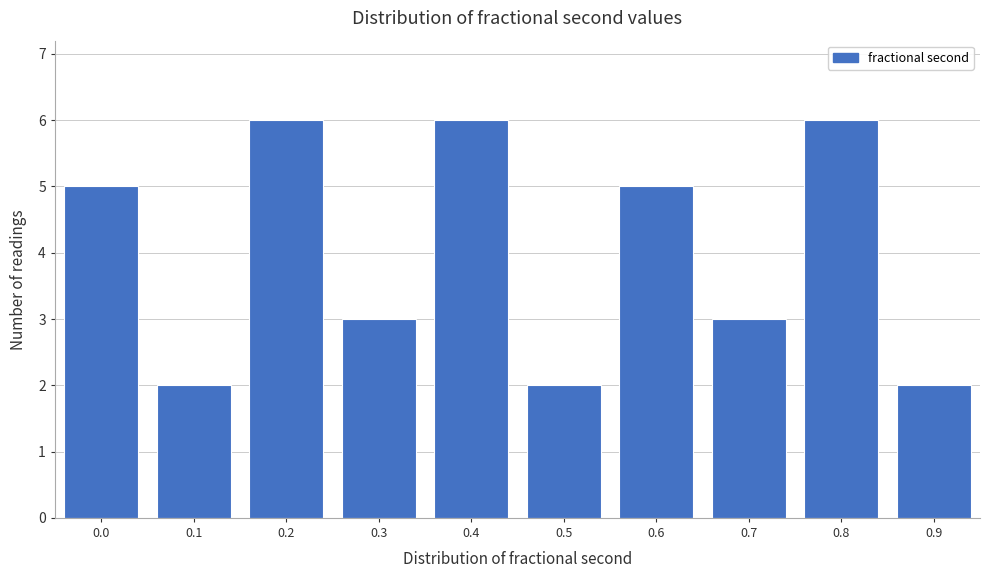

Reading left to right, list all the values displayed in this chart.

5	2	6	3	6	2	5	3	6	2